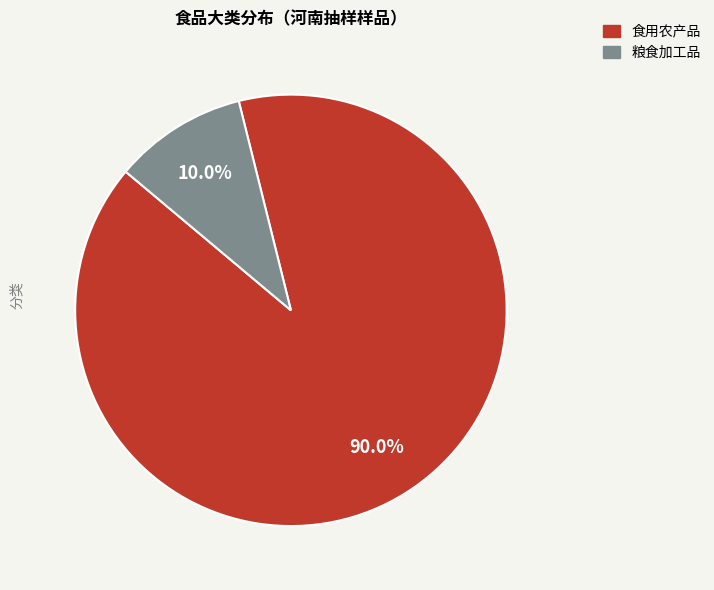

Count the number of slices in the pie.

2